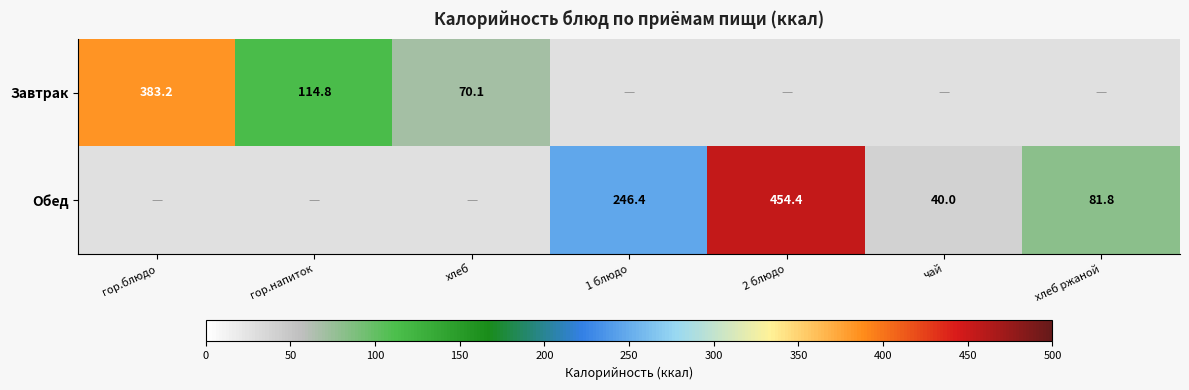

Is it true that Обед equals 81.8 at хлеб ржаной?

True